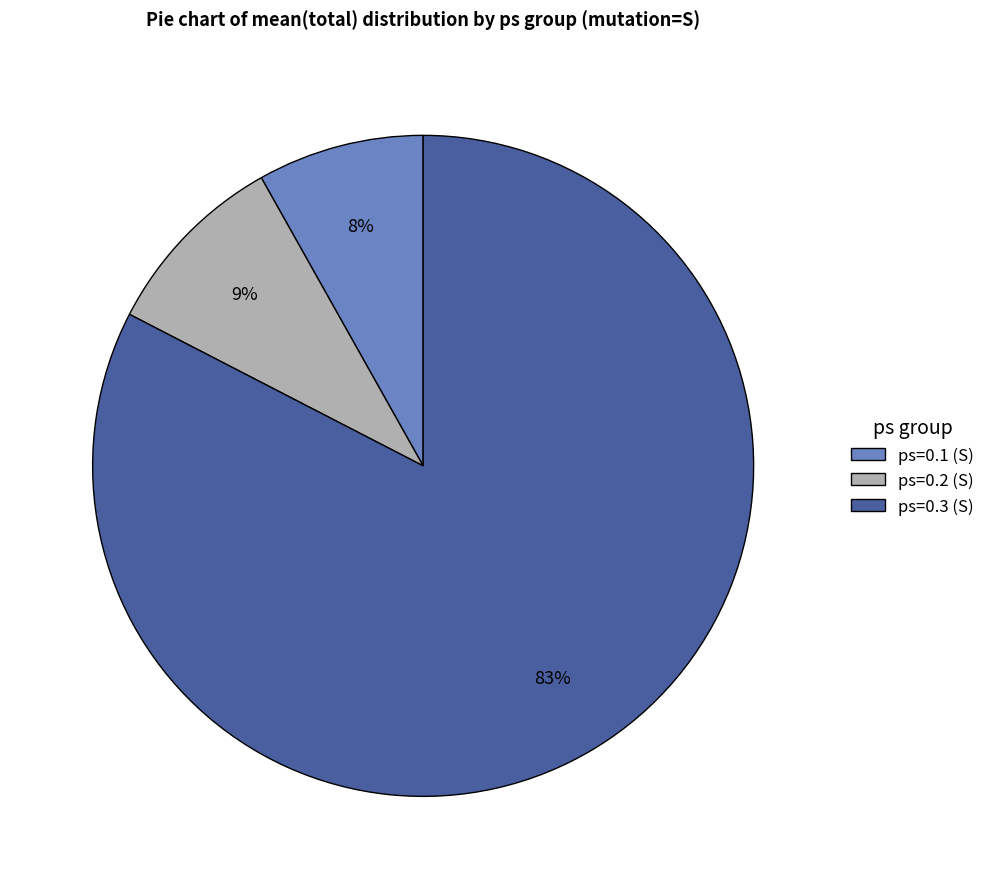

Does ps=0.3 (S) account for over 50% of the chart?

Yes